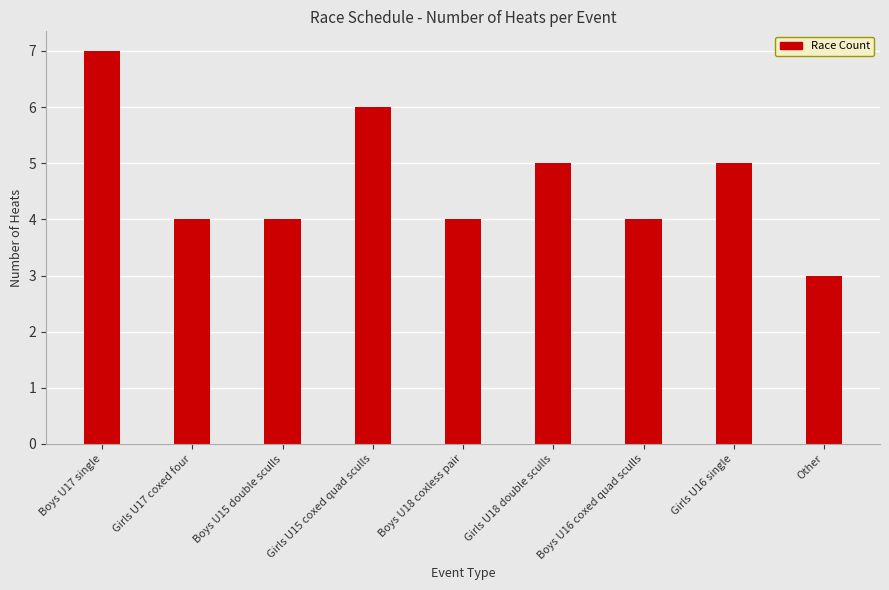

Reading left to right, what are all the values shown in this chart?

7	4	4	6	4	5	4	5	3